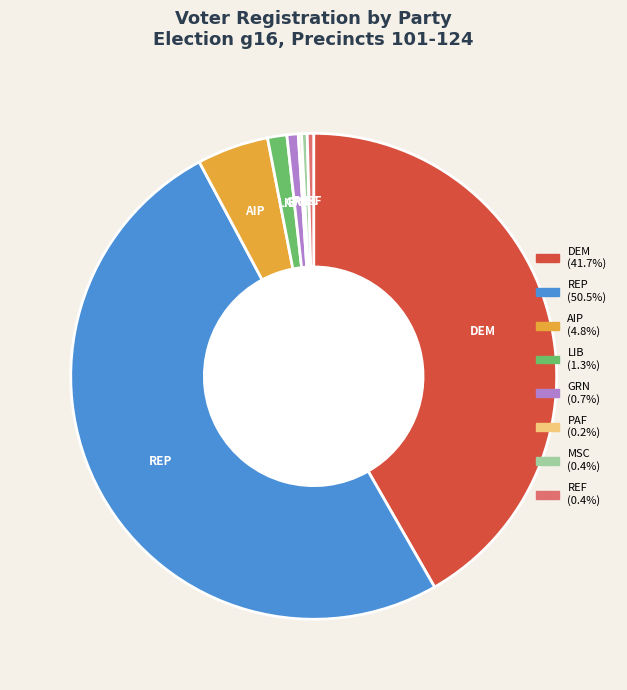

Is there any slice that represents more than half of the pie?

Yes